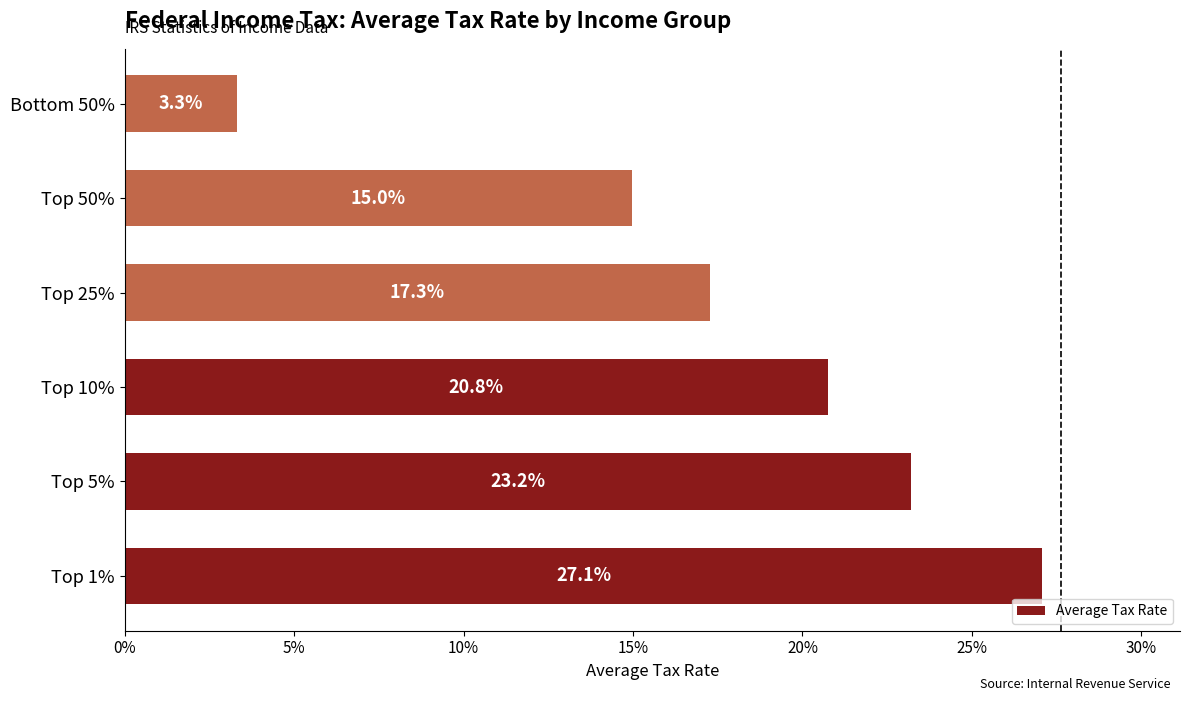

Are the bars horizontal?

Yes